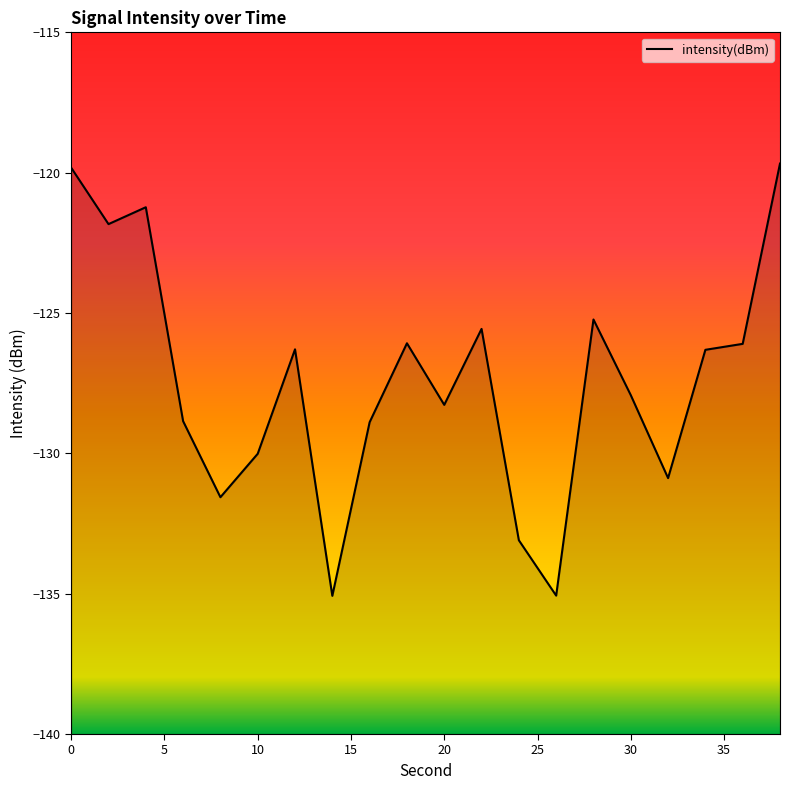

What is the value of the 20th point from the left?

-119.7